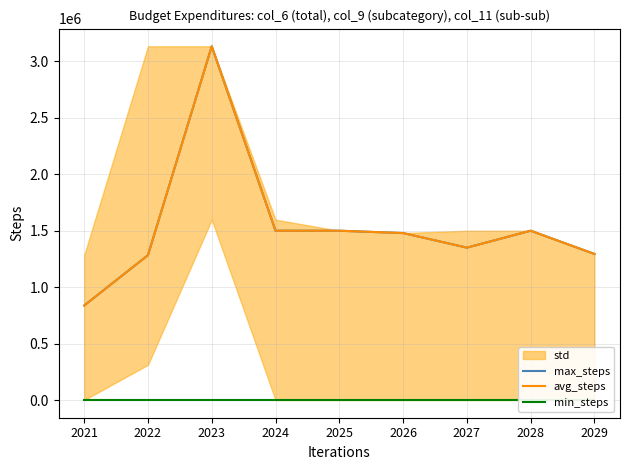

How many values in the avg_steps series are below 1479390?

4